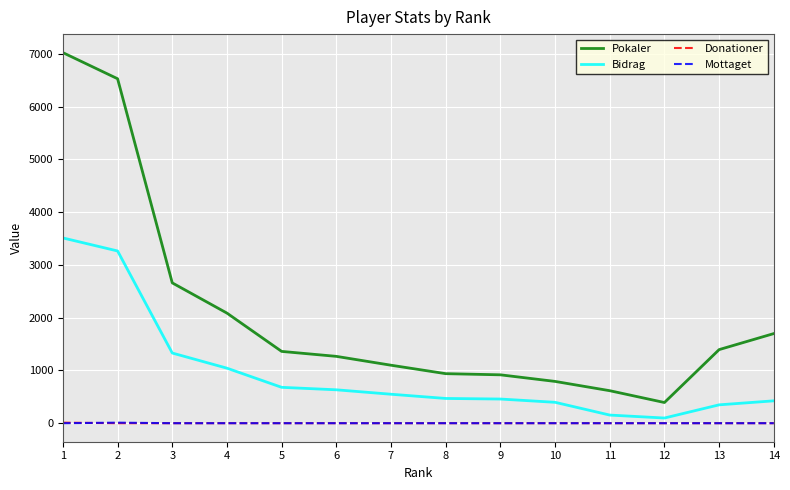

At which category is the sum across all series the highest?

1